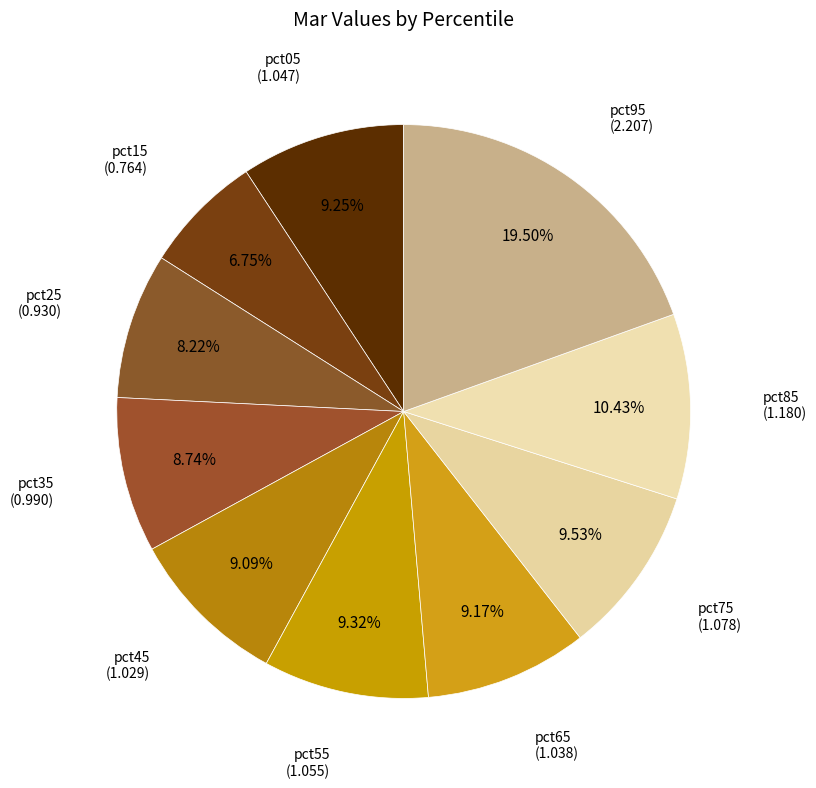

What percentage is NOT represented by pct85?

89.6%